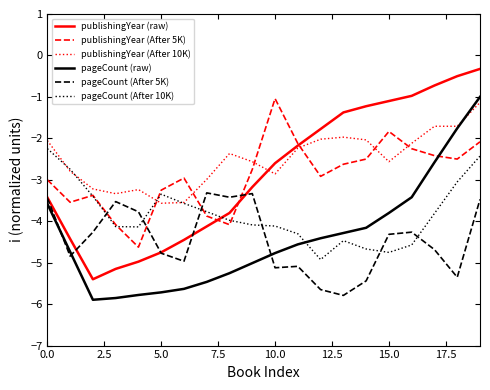

How many categories are shown in the chart?

20